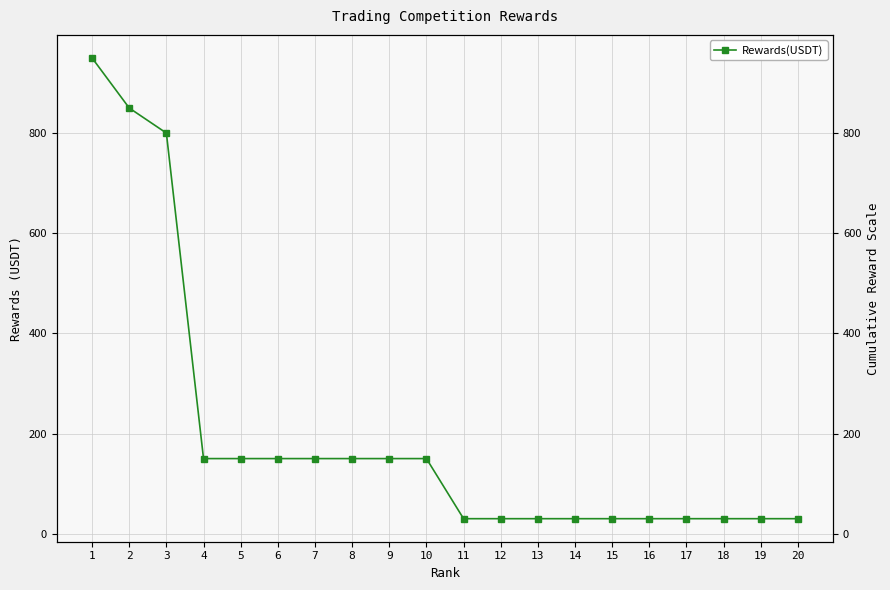

Which has a higher value, 14 or 7?

7